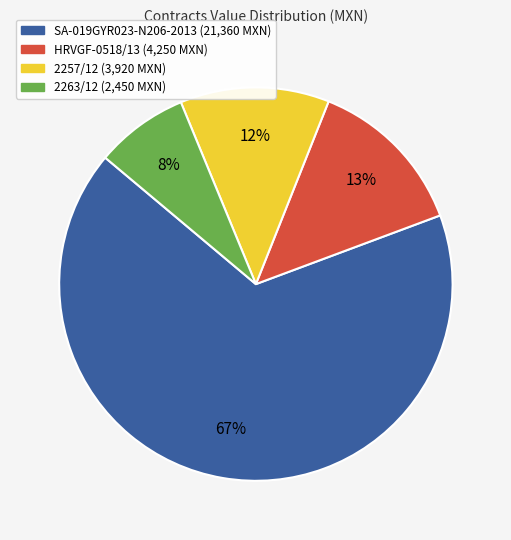

Does any single category account for the majority?

Yes